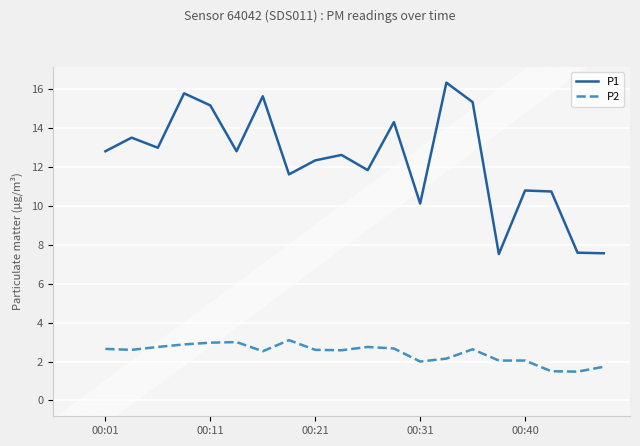

What is the difference between the maximum and minimum values in the P2 series?

1.6